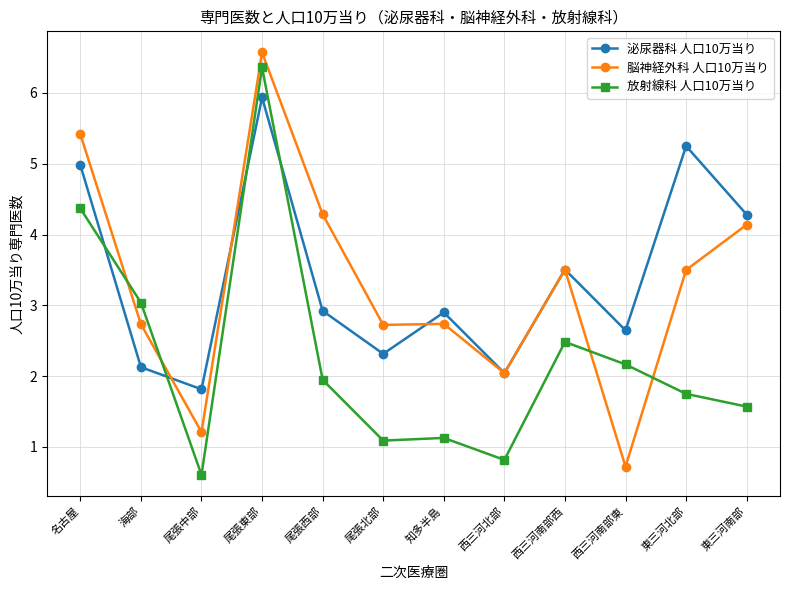

At which label does 放射線科 人口10万当り reach its minimum?

尾張中部